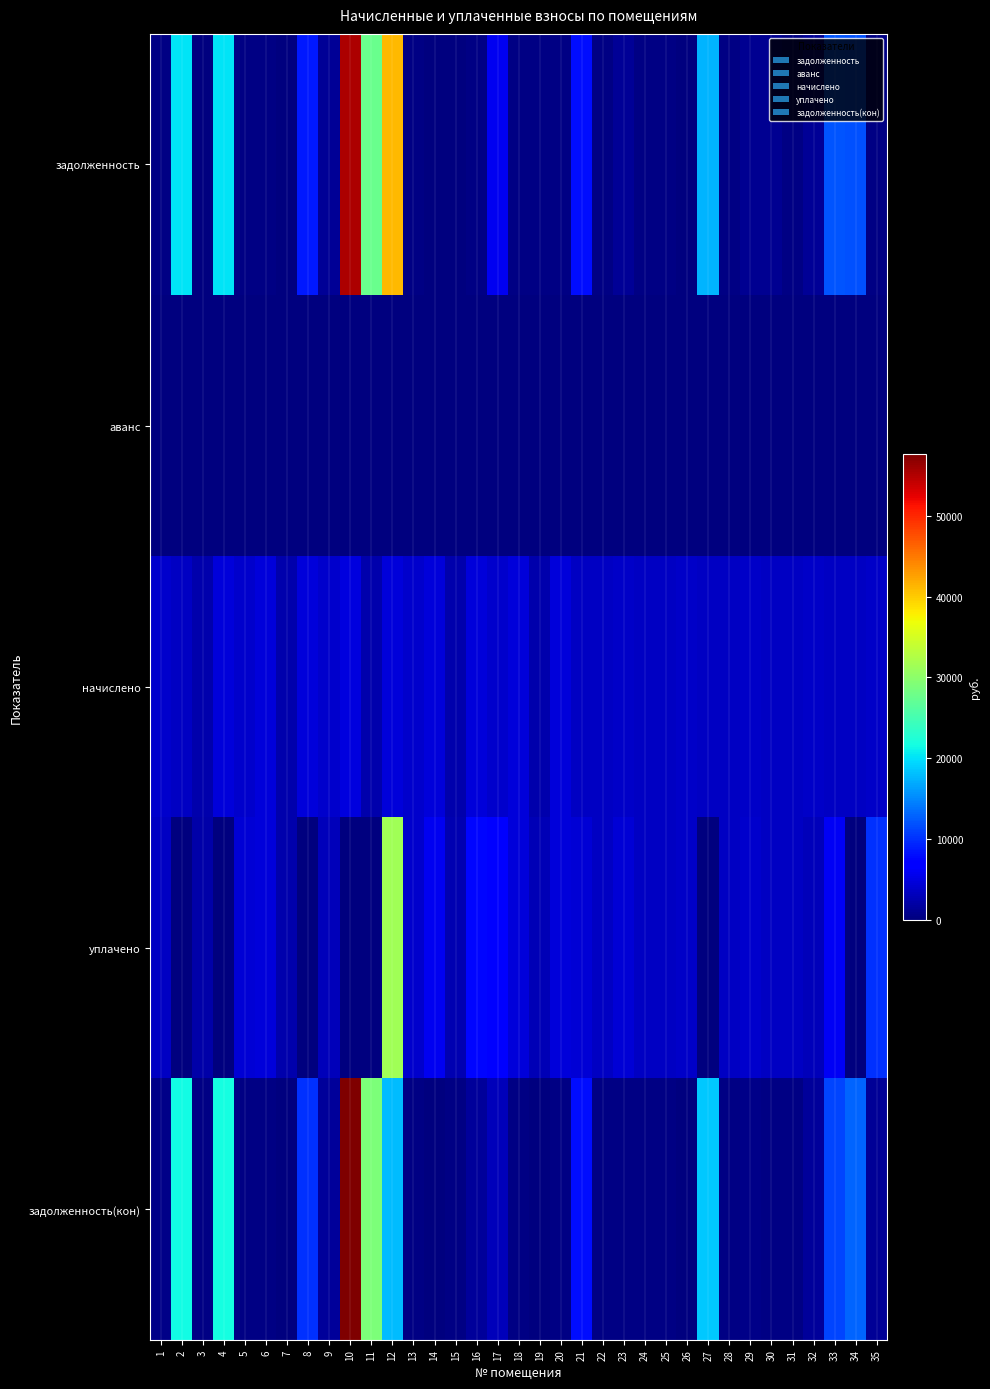

Reading left to right, transcribe all the data shown in this chart.

задолженность: 1=324.2	2=20146.9	3=199.8	4=20203.3	5=246.0	6=368.4	7=199.8	8=8698.9	9=1273.4	10=55377.3	11=27688.0	12=41195.6	13=323.0	14=0.0	15=0.0	16=392.4	17=5668.3	18=392.3	19=402.2	20=390.9	21=8047.5	22=287.1	23=1271.4	24=297.0	25=287.1	26=0.0	27=17350.2	28=285.6	29=950.2	30=908.2	31=289.0	32=1249.9	33=12058.1	34=11887.2	35=316.4
аванс: 1=0.0	2=0.0	3=0.0	4=0.0	5=0.0	6=0.0	7=0.0	8=0.0	9=0.0	10=0.0	11=0.0	12=0.0	13=0.0	14=0.0	15=0.0	16=0.0	17=0.0	18=0.0	19=0.0	20=0.0	21=0.0	22=0.0	23=0.0	24=0.0	25=0.0	26=0.0	27=0.0	28=0.0	29=0.0	30=0.0	31=0.0	32=0.0	33=0.0	34=0.0	35=0.0
начислено: 1=3876.1	2=3516.5	3=2397.6	4=4675.3	5=3876.1	6=4707.2	7=2397.6	8=4691.3	9=3876.1	10=4747.2	11=2397.6	12=4691.3	13=3876.1	14=4707.2	15=2397.6	16=4691.3	17=3876.1	18=4707.2	19=2397.6	20=4691.3	21=3564.5	22=3444.6	23=3796.2	24=3564.5	25=3444.6	26=3796.2	27=3564.5	28=3444.6	29=3796.2	30=3564.5	31=3468.5	32=3796.2	33=3564.5	34=3444.6	35=3796.2
уплачено: 1=3520.1	2=0.0	3=2177.4	4=0.0	5=4423.2	6=4667.2	7=2377.2	8=0.0	9=3084.6	10=0.0	11=0.0	12=31426.0	13=3843.1	14=5726.8	15=2545.4	16=7640.7	17=6803.6	18=4667.2	19=2736.0	20=4651.4	21=4403.6	22=3415.3	23=4356.0	24=3534.2	25=3415.3	26=3795.8	27=0.0	28=3417.0	29=4031.7	30=3534.2	31=3439.0	32=3021.0	33=6000.0	34=0.0	35=9974.4
задолженность(кон): 1=646.0	2=21518.1	3=399.6	4=21848.1	5=323.0	6=392.3	7=199.8	8=10093.7	9=1490.8	10=57677.0	11=28844.9	12=17811.3	13=323.0	14=0.0	15=390.4	16=1572.3	17=3013.3	18=392.3	19=202.7	20=390.9	21=7942.7	22=287.1	23=328.6	24=297.0	25=287.1	26=0.3	27=18649.3	28=284.8	29=635.9	30=297.0	31=289.0	32=1463.2	33=11068.0	34=13035.1	35=1270.5